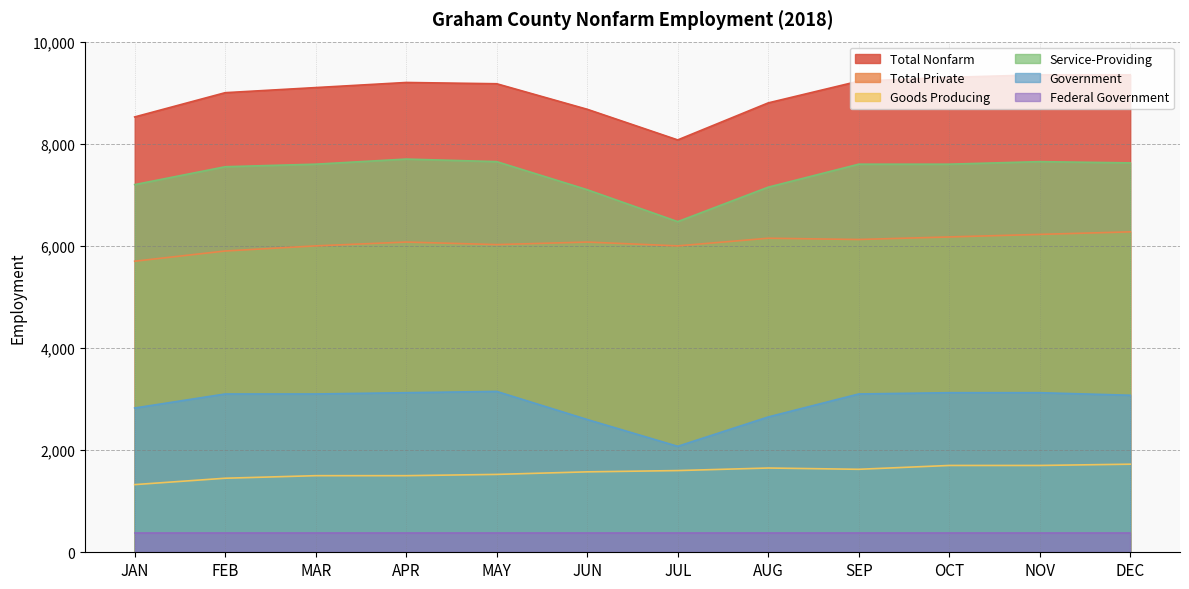

At which label is Goods Producing closest to 1525?

MAY